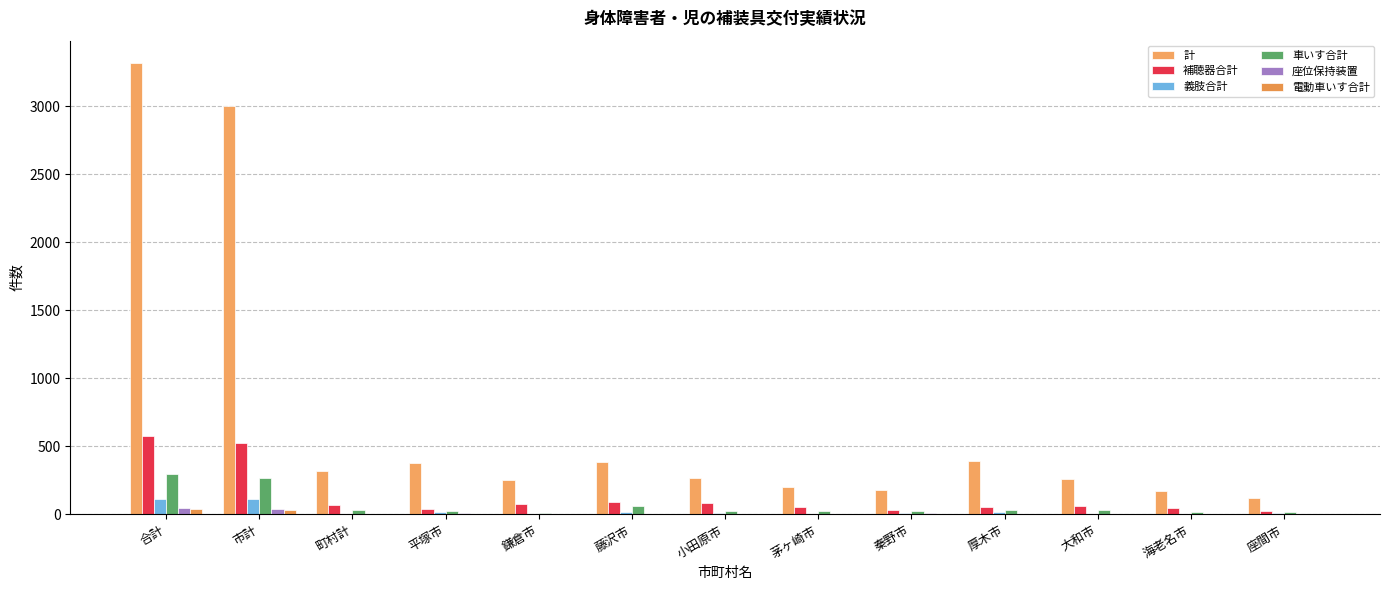

What position from the left is 鎌倉市?

5